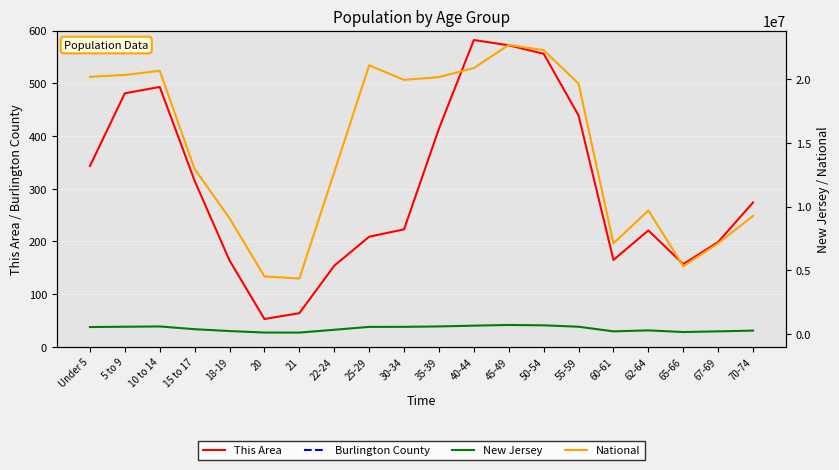

Which series has the widest spread of values?

National